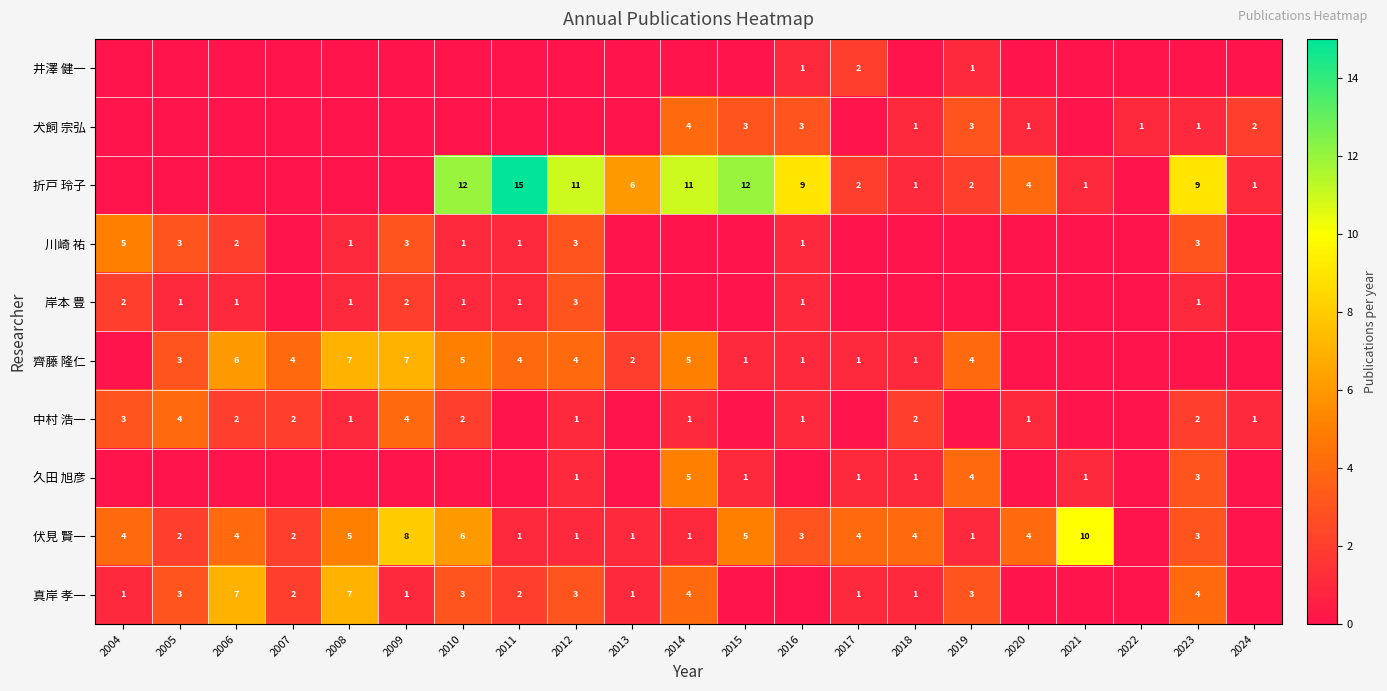

Is the value of 真岸 孝一 at 2014 greater than the value of 岸本 豊 at 2023?

Yes